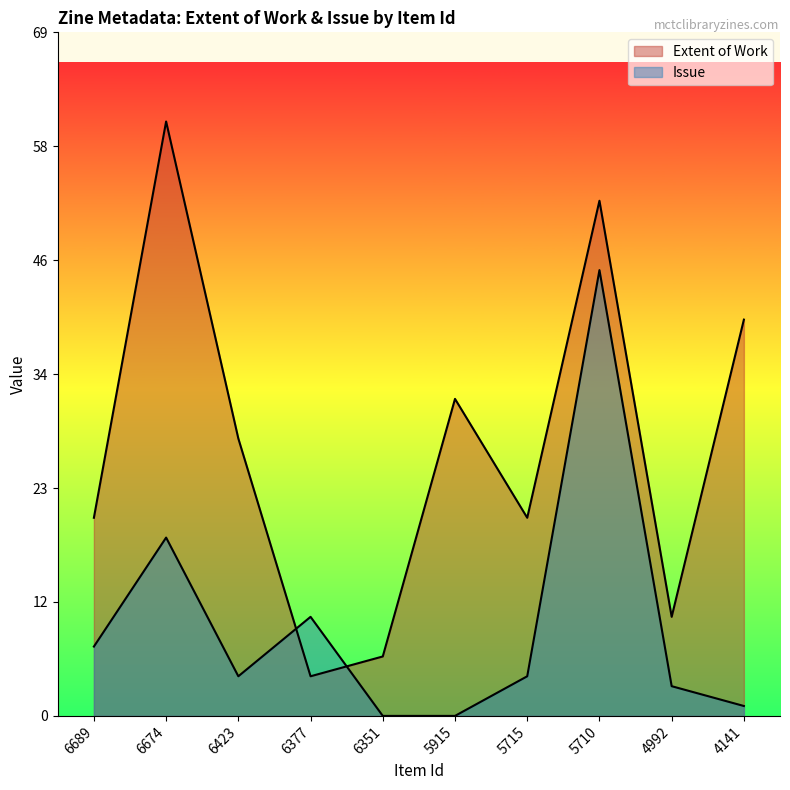

What is the difference between the Extent of Work values at 6377 and 5915?

28